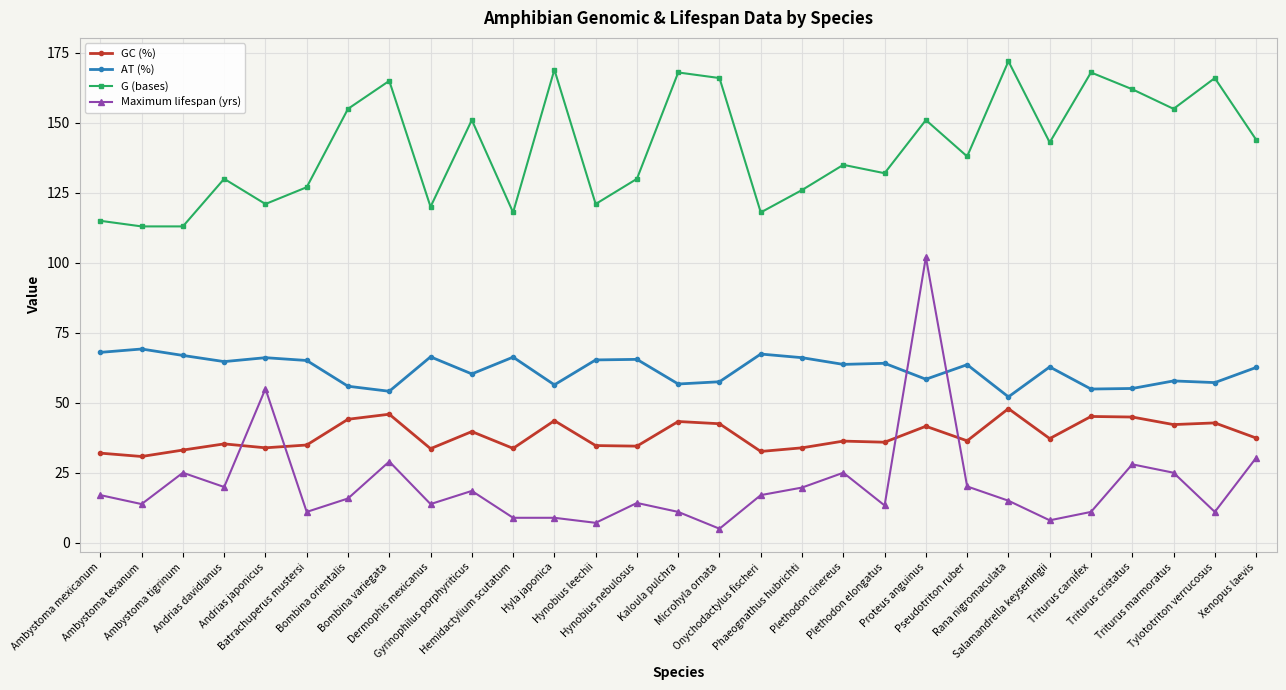

At Onychodactylus fischeri, list the series in order from largest to smallest.

G (bases), AT (%), GC (%), Maximum lifespan (yrs)